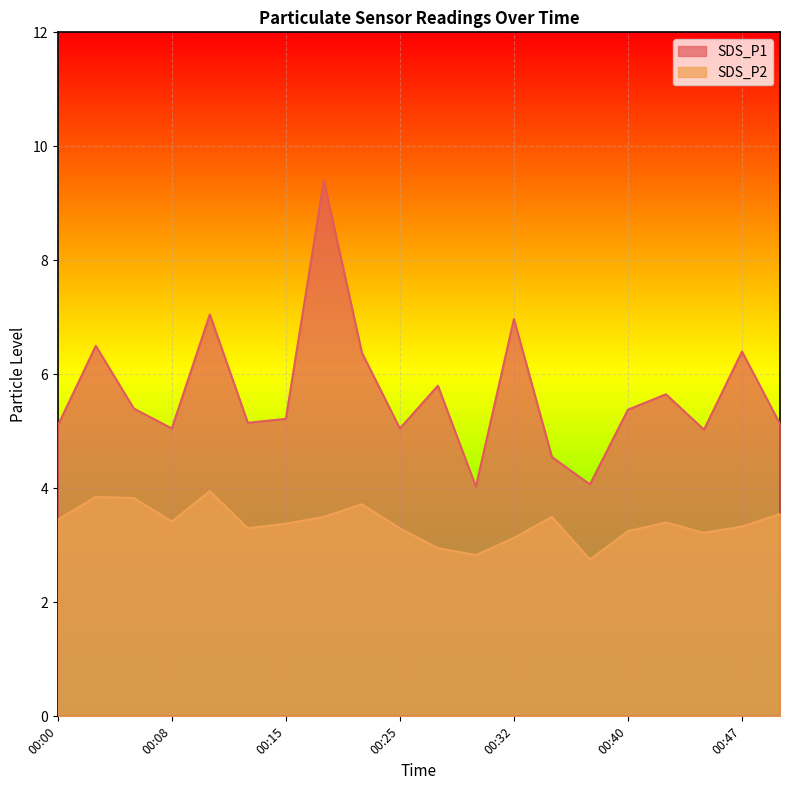

Reading left to right, what are all the values shown in this chart?

SDS_P1: 5.1	6.5	5.4	5.0	7.0	5.2	5.2	9.4	6.4	5.0	5.8	4.0	7.0	4.5	4.1	5.4	5.7	5.0	6.4	5.1
SDS_P2: 3.5	3.9	3.8	3.4	4.0	3.3	3.4	3.5	3.7	3.3	3.0	2.8	3.1	3.5	2.8	3.2	3.4	3.2	3.3	3.5